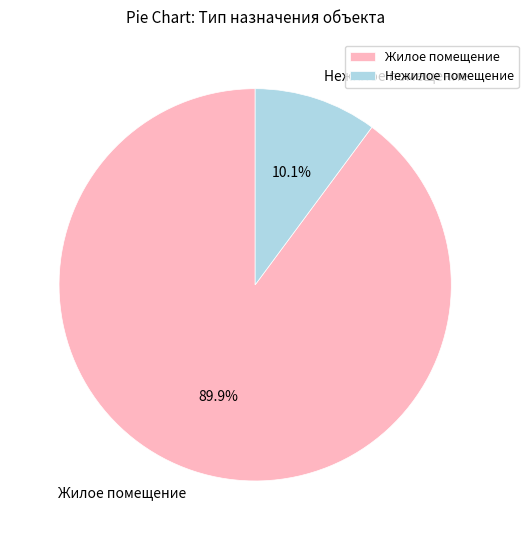

What is the ratio of the value at Жилое помещение to the value at Нежилое помещение?

8.9